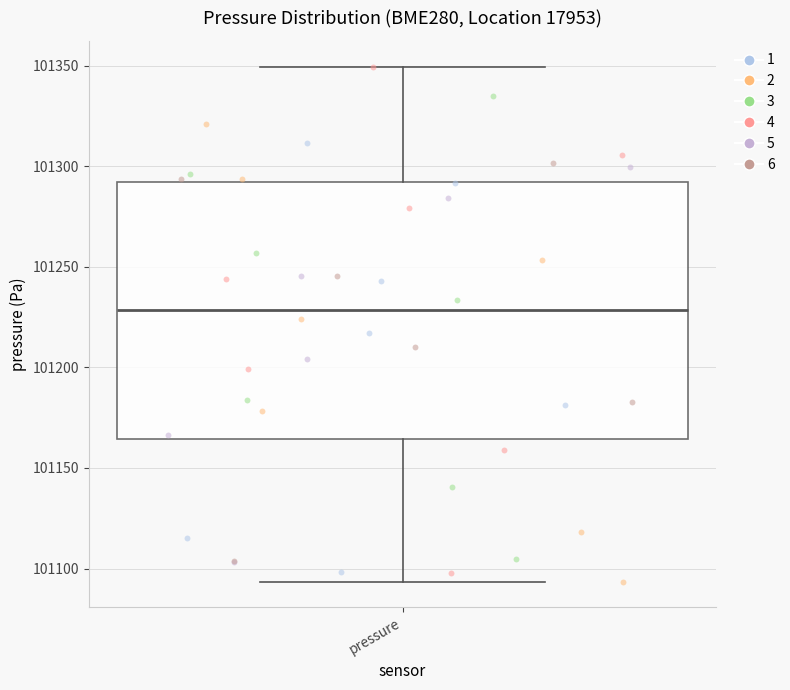

Transcribe this box plot: give where the median line is, the range the box spans, and where the two whiskers end, as read against the y-axis. The values are not printed on the chart, so give them approximately, as read against the axis.

median 101230, box 101165 to 101290, whiskers 101095 to 101350